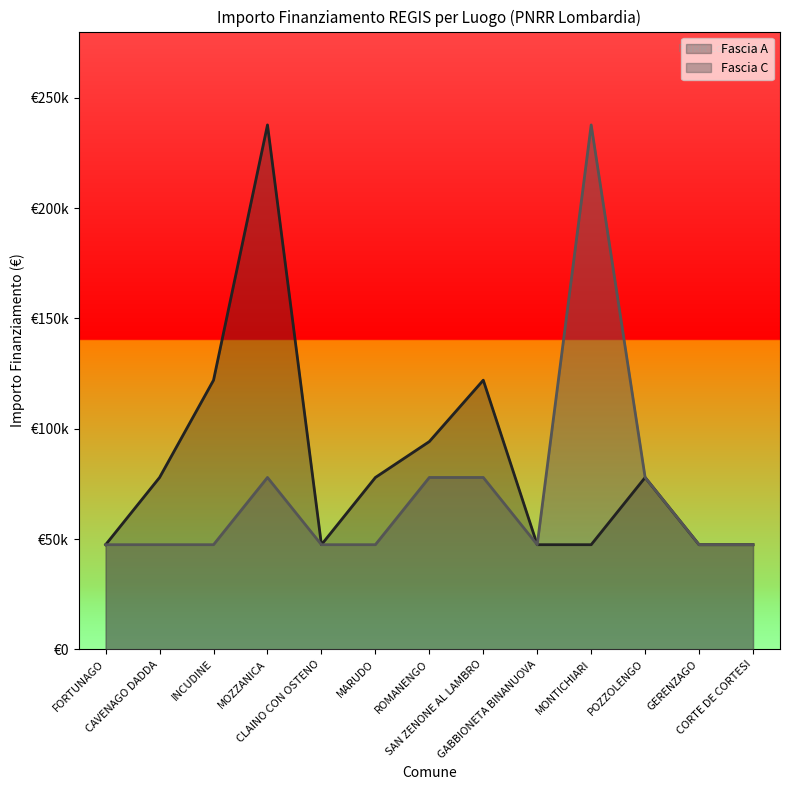

At which label does Fascia A reach its peak?

MOZZANICA